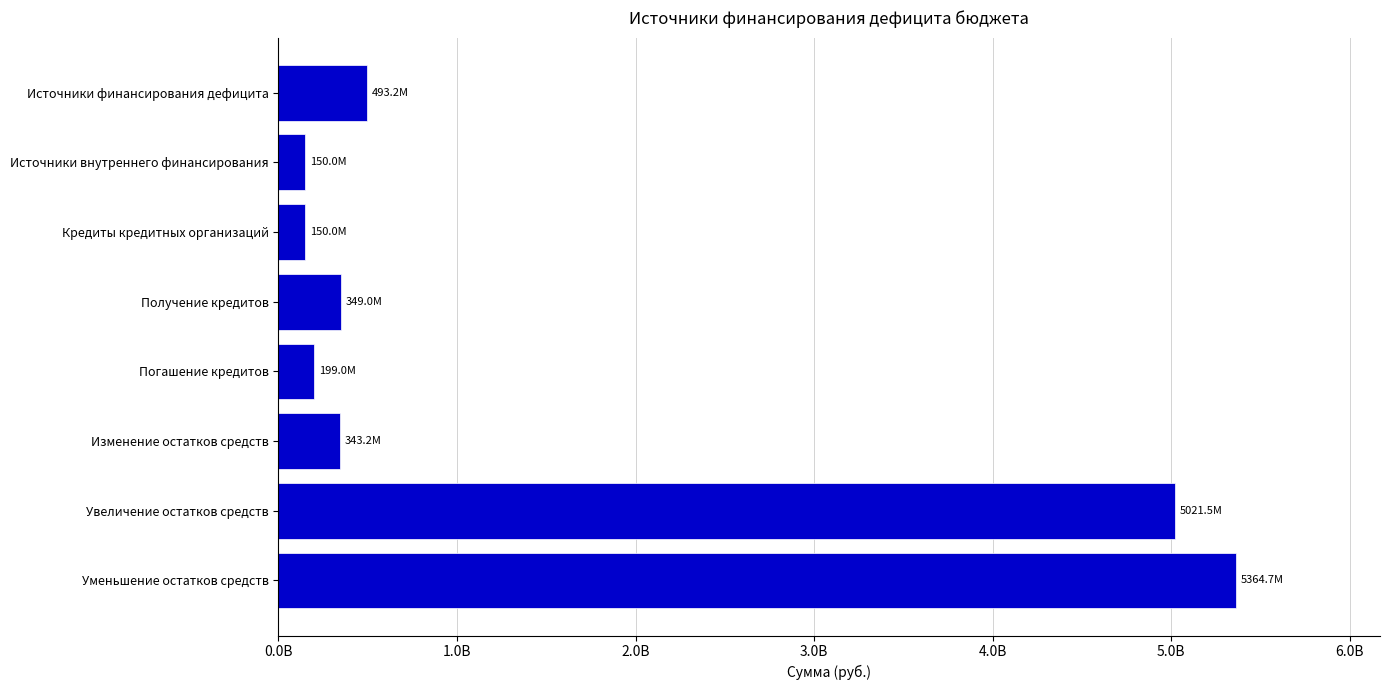

What is the greatest value displayed?

5364654452.4